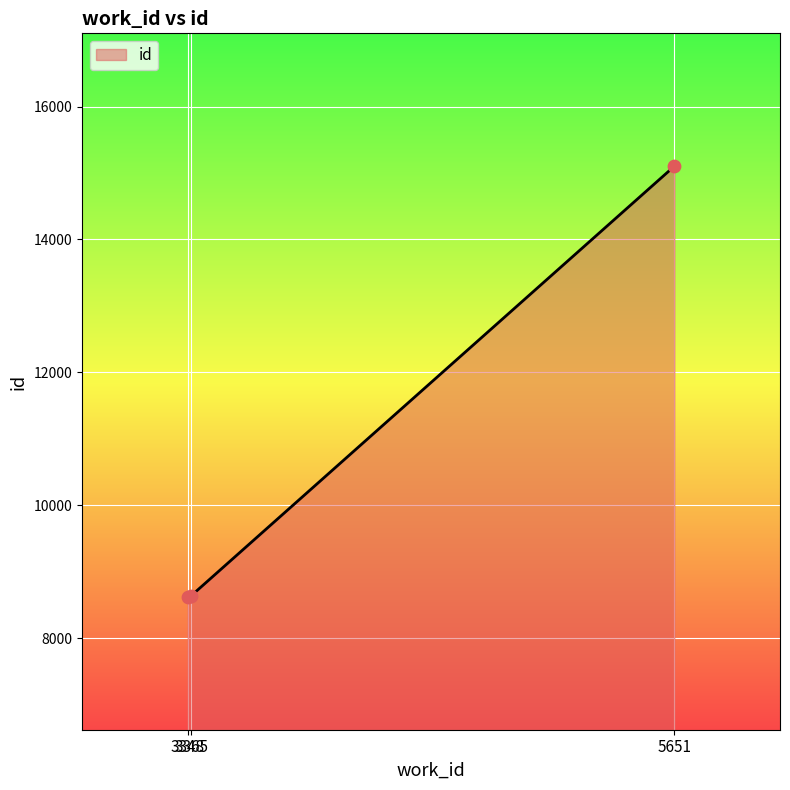

What is the change in value from 3348 to 3365?

+18